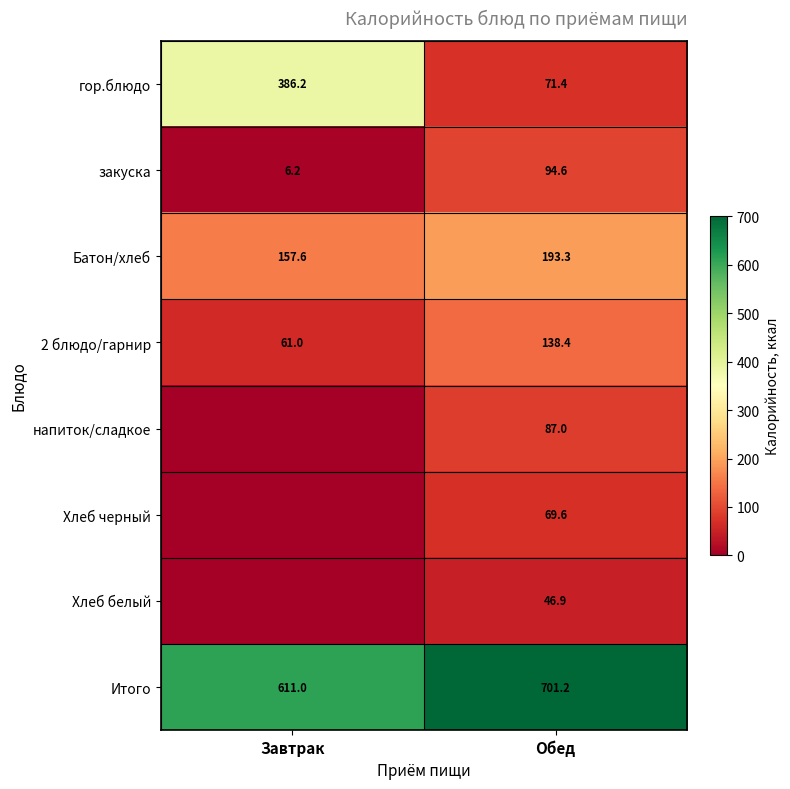

At which label does гор.блюдо reach its minimum?

Обед